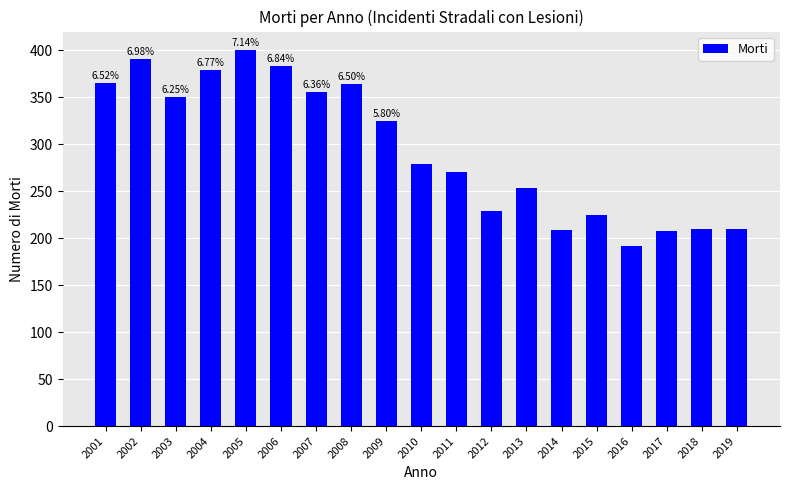

What is the difference between the maximum and minimum values?

208